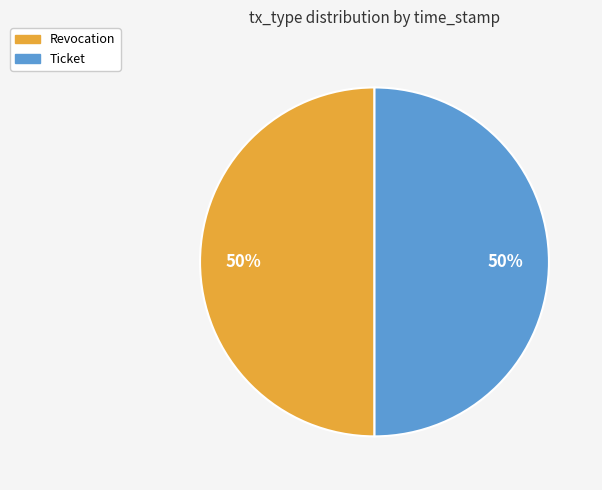

To the nearest percent, what percentage of the pie is Revocation?

50%